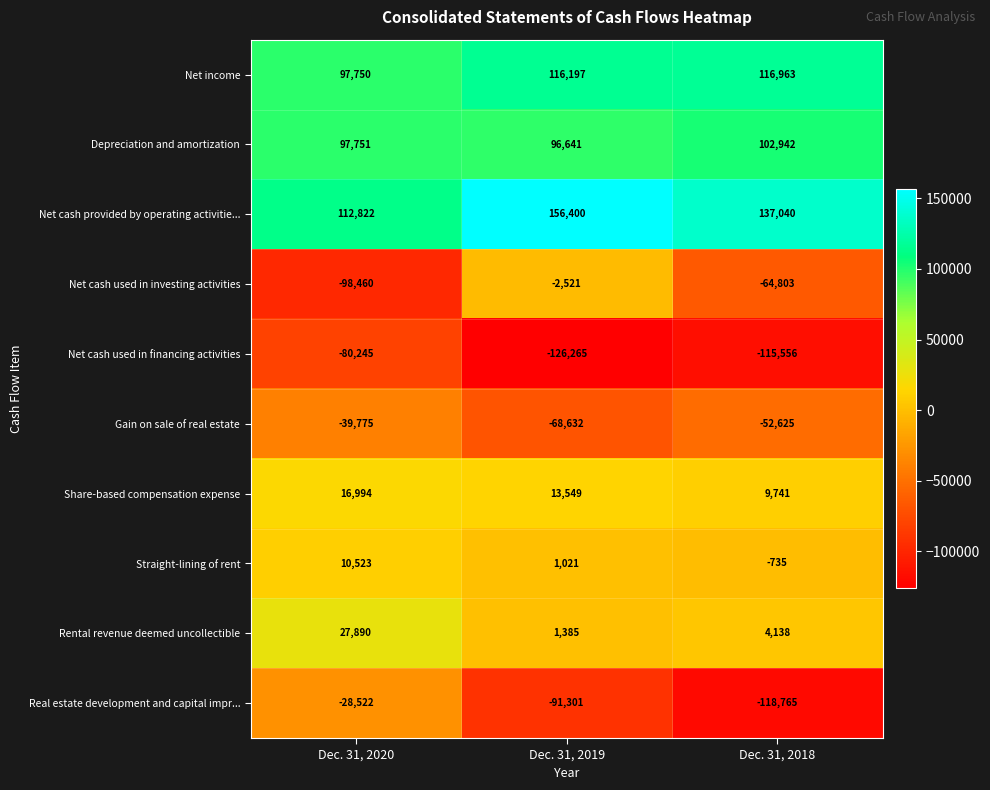

Reading left to right, extract all data points from this chart.

Net income: 97750	116197	116963
Depreciation and amortization: 97751	96641	102942
Net cash provided by operating activitie...: 112822	156400	137040
Net cash used in investing activities: -98460	-2521	-64803
Net cash used in financing activities: -80245	-126265	-115556
Gain on sale of real estate: -39775	-68632	-52625
Share-based compensation expense: 16994	13549	9741
Straight-lining of rent: 10523	1021	-735
Rental revenue deemed uncollectible: 27890	1385	4138
Real estate development and capital impr...: -28522	-91301	-118765